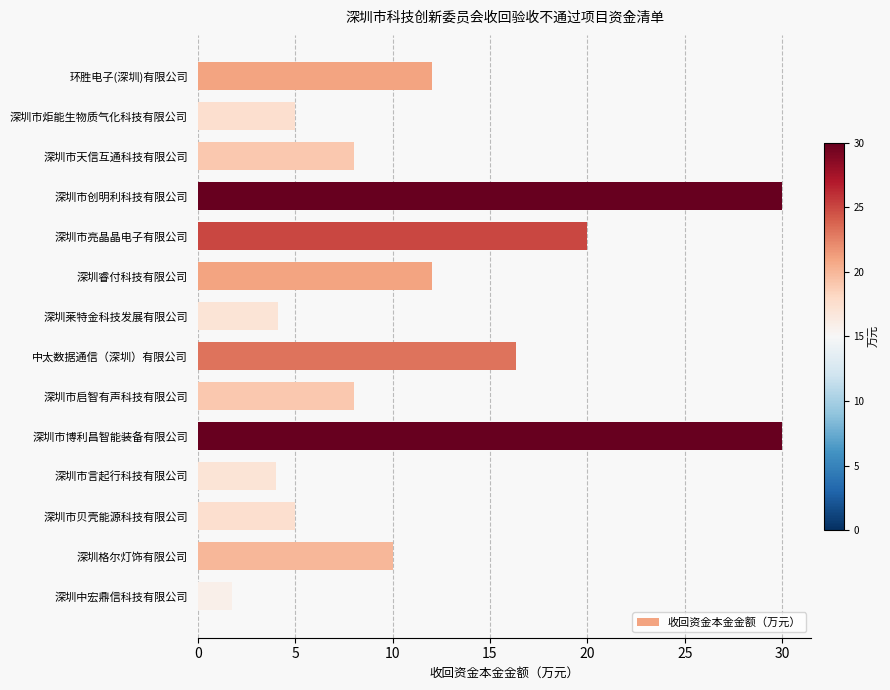

What is the average value?

11.9